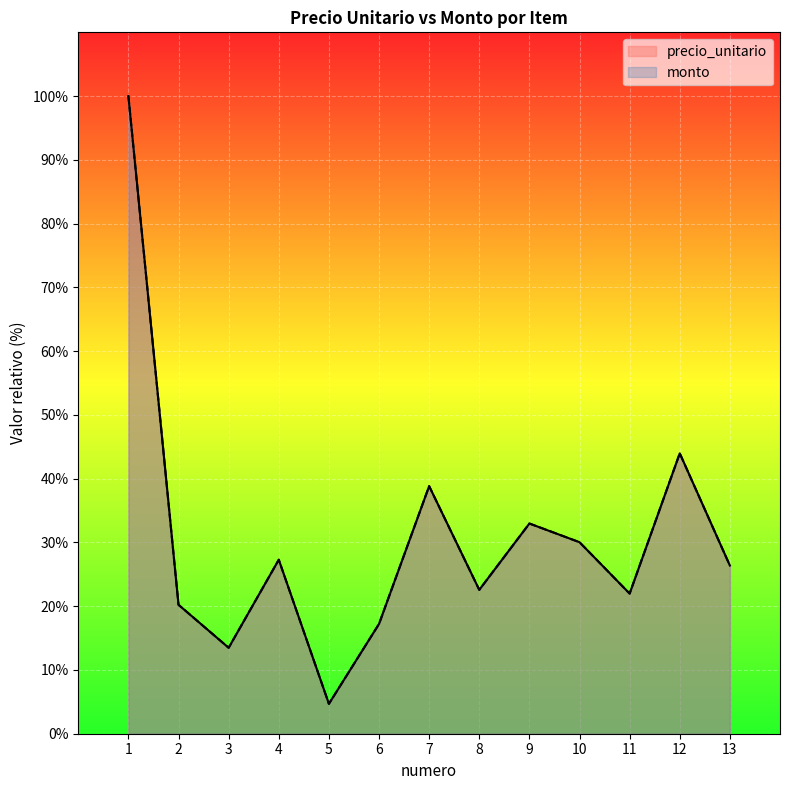

What is the total value across all series at 13?

52.7